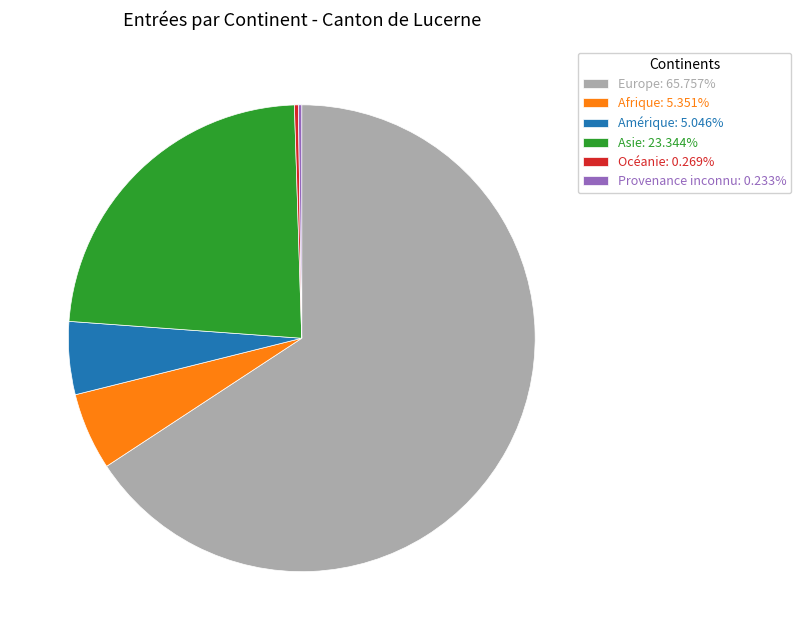

Is the sum of Europe: 65.757% and Afrique: 5.351% greater than half?

Yes